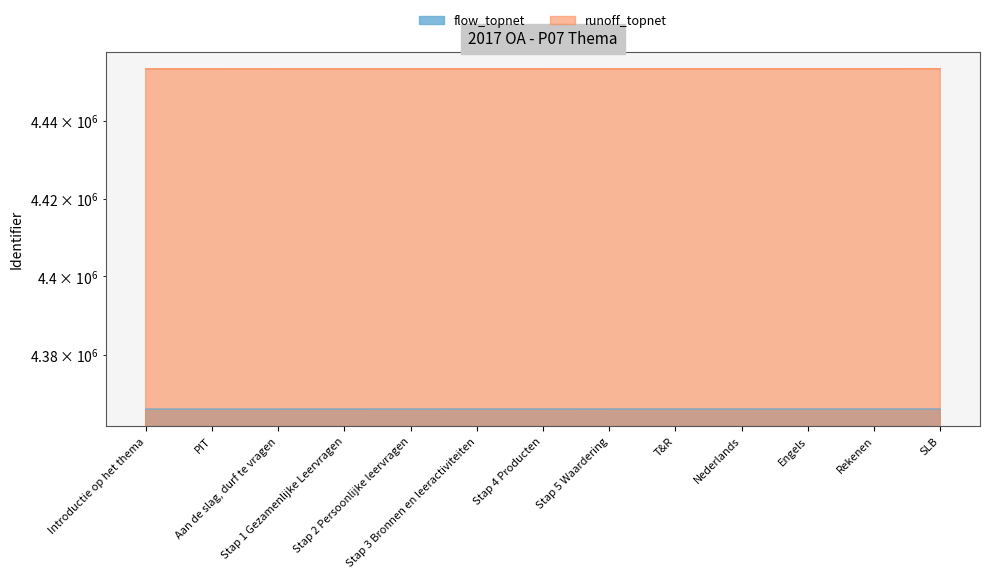

What is the label of the 6th point from the right?

Stap 5 Waardering